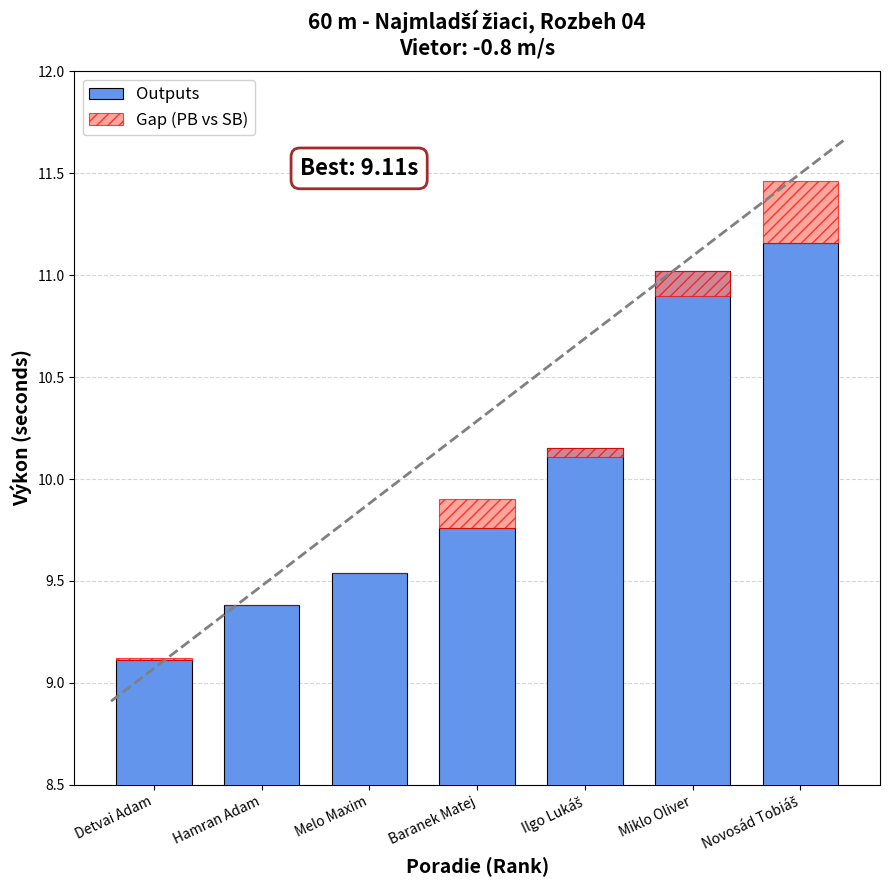

Is it true that Outputs equals 7.1 at Miklo Oliver?

False